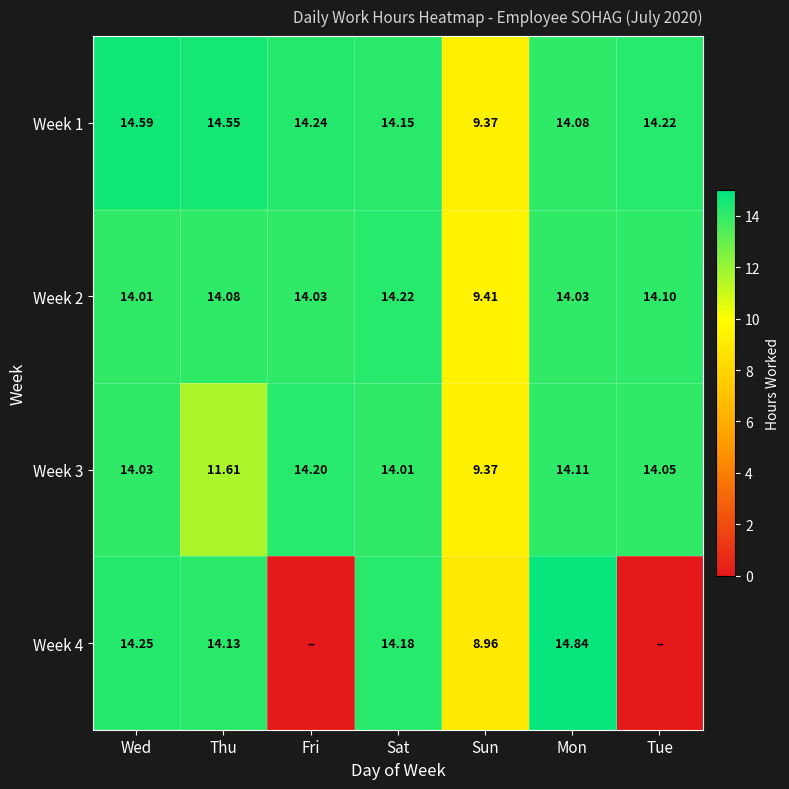

List the labels in order of Week 3 value, largest first.

Fri, Mon, Tue, Wed, Sat, Thu, Sun